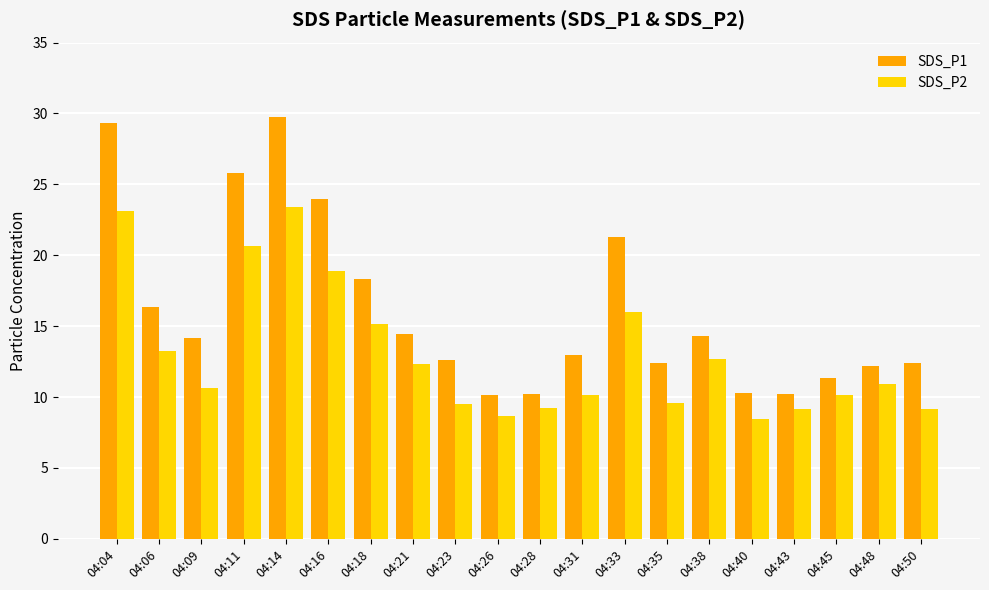

What is the spread (max minus min) of values at 04:35?

2.8